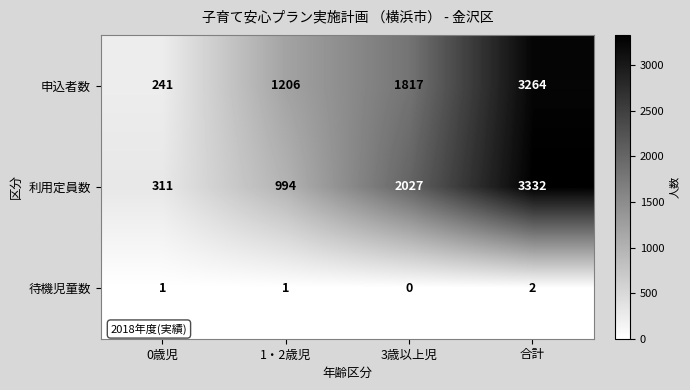

What is the sum of the 利用定員数 values at 3歳以上児 and 合計?

5359